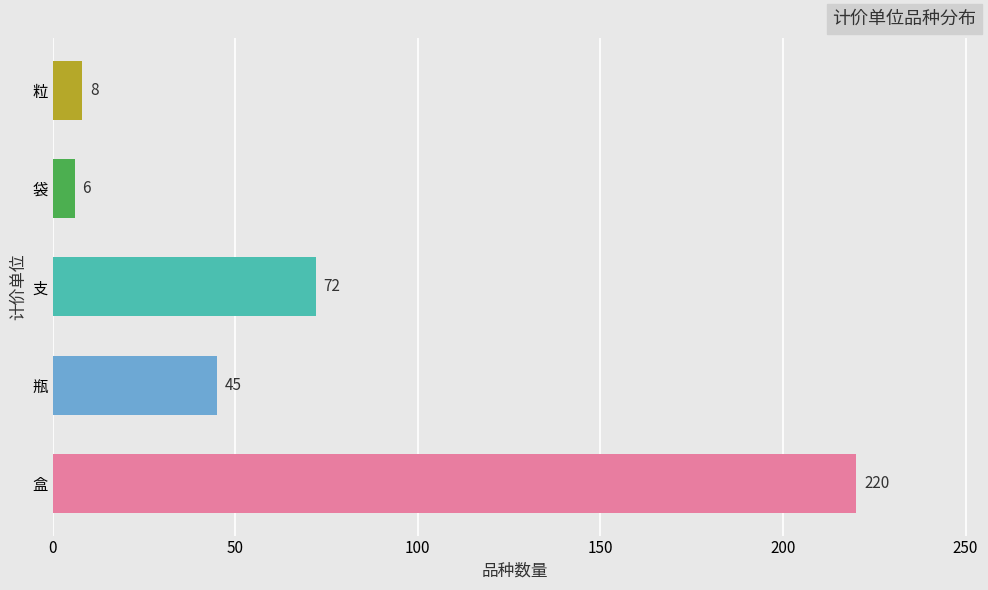

Reading bottom to top, extract all data points from this chart.

盒=220	瓶=45	支=72	袋=6	粒=8